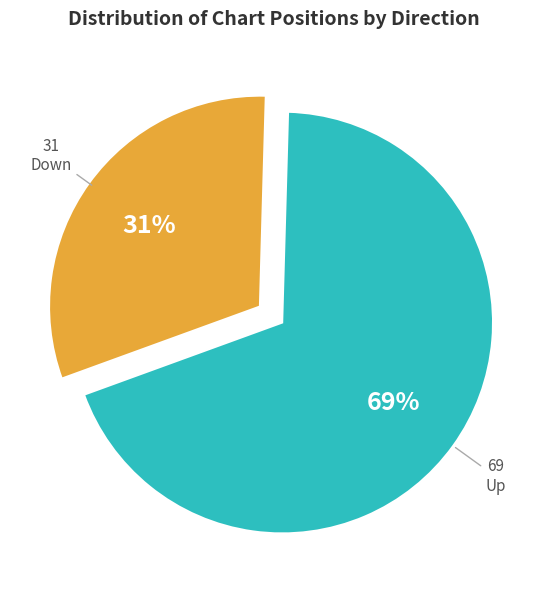

To the nearest percent, what is the average slice percentage?

50%